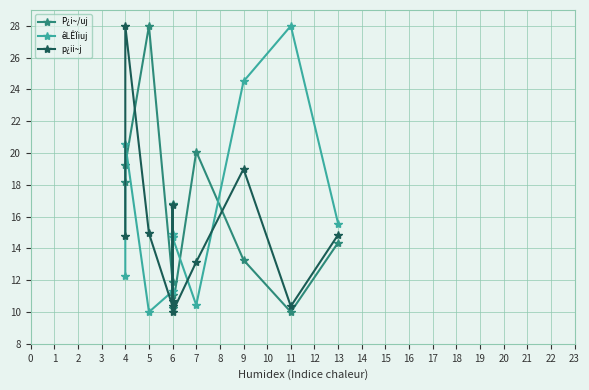

What is the maximum value for p¿ii~j?

28.0